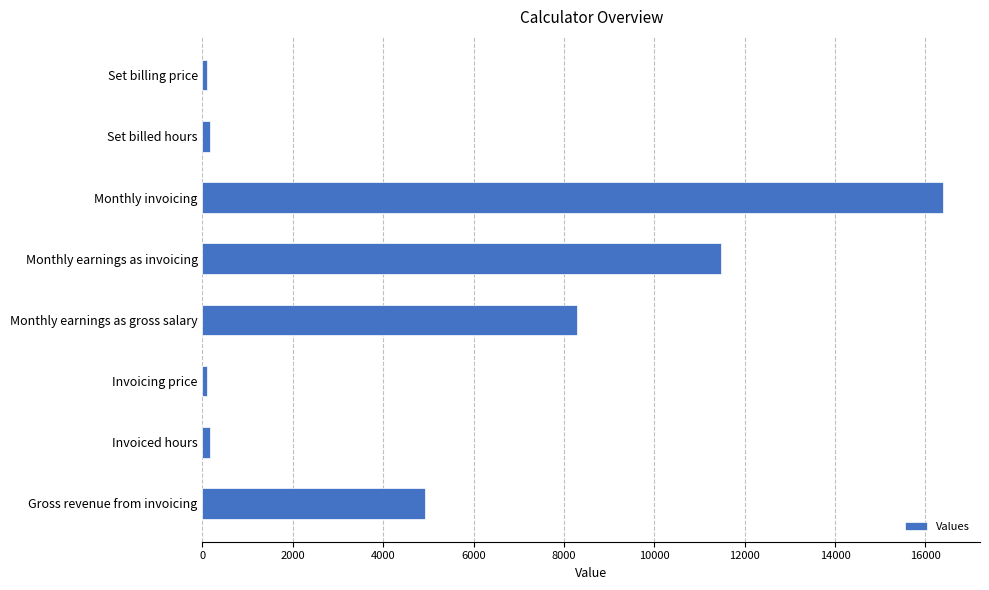

What is the sum of all values?

41589.5